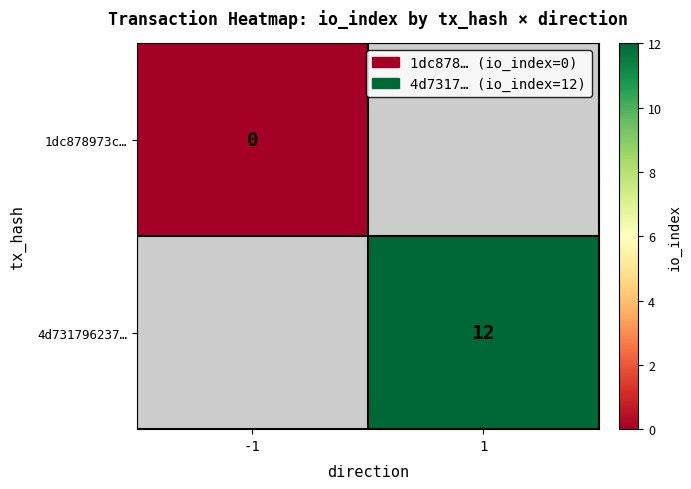

What is the maximum value shown in the chart?

12.0